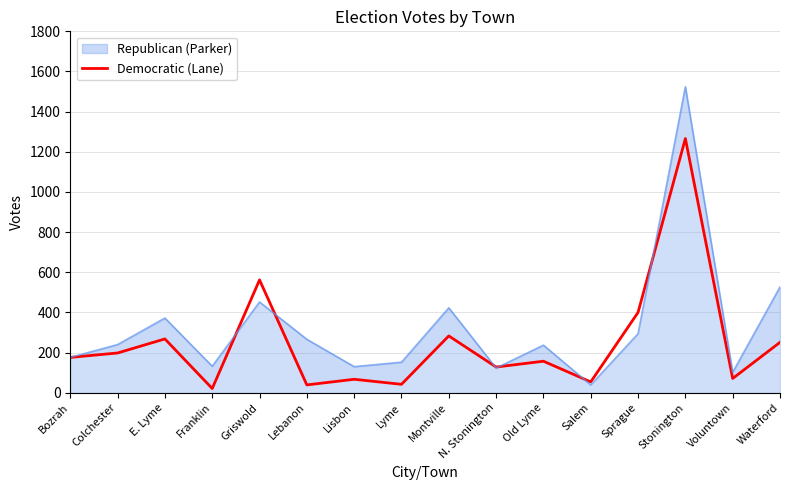

How many values exceed 176?

7